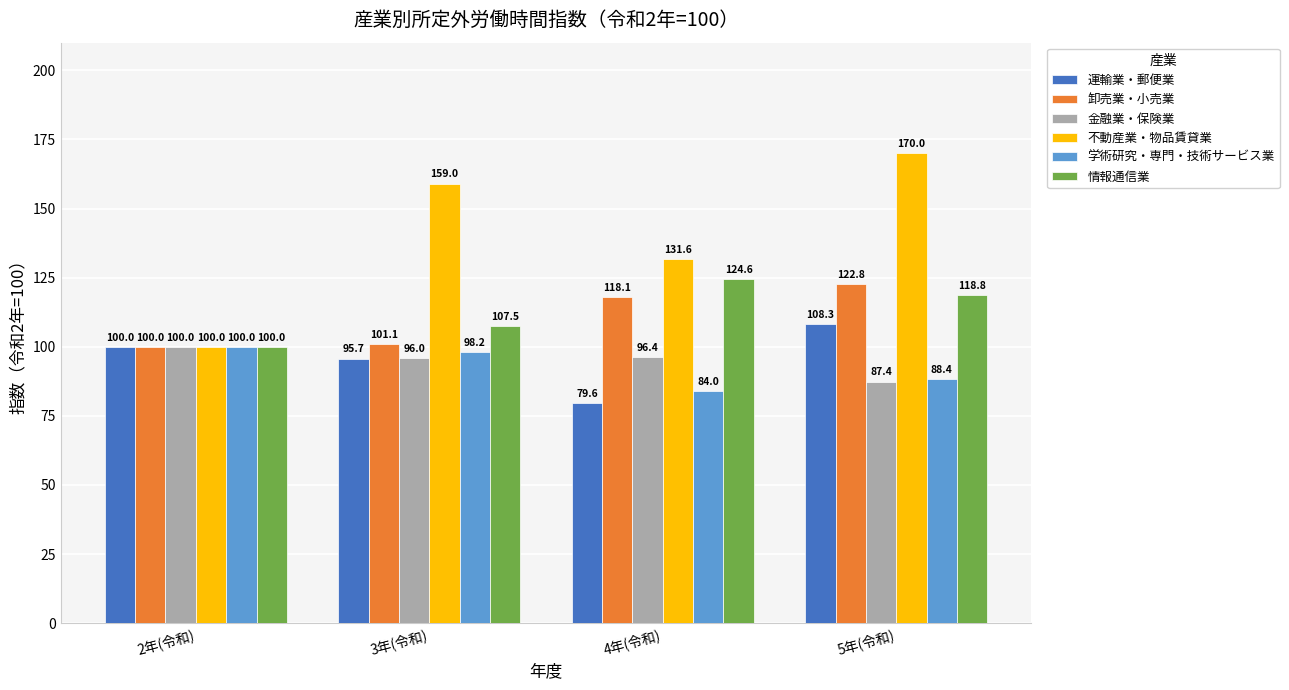

Which label corresponds to the smallest value in the chart?

4年(令和)